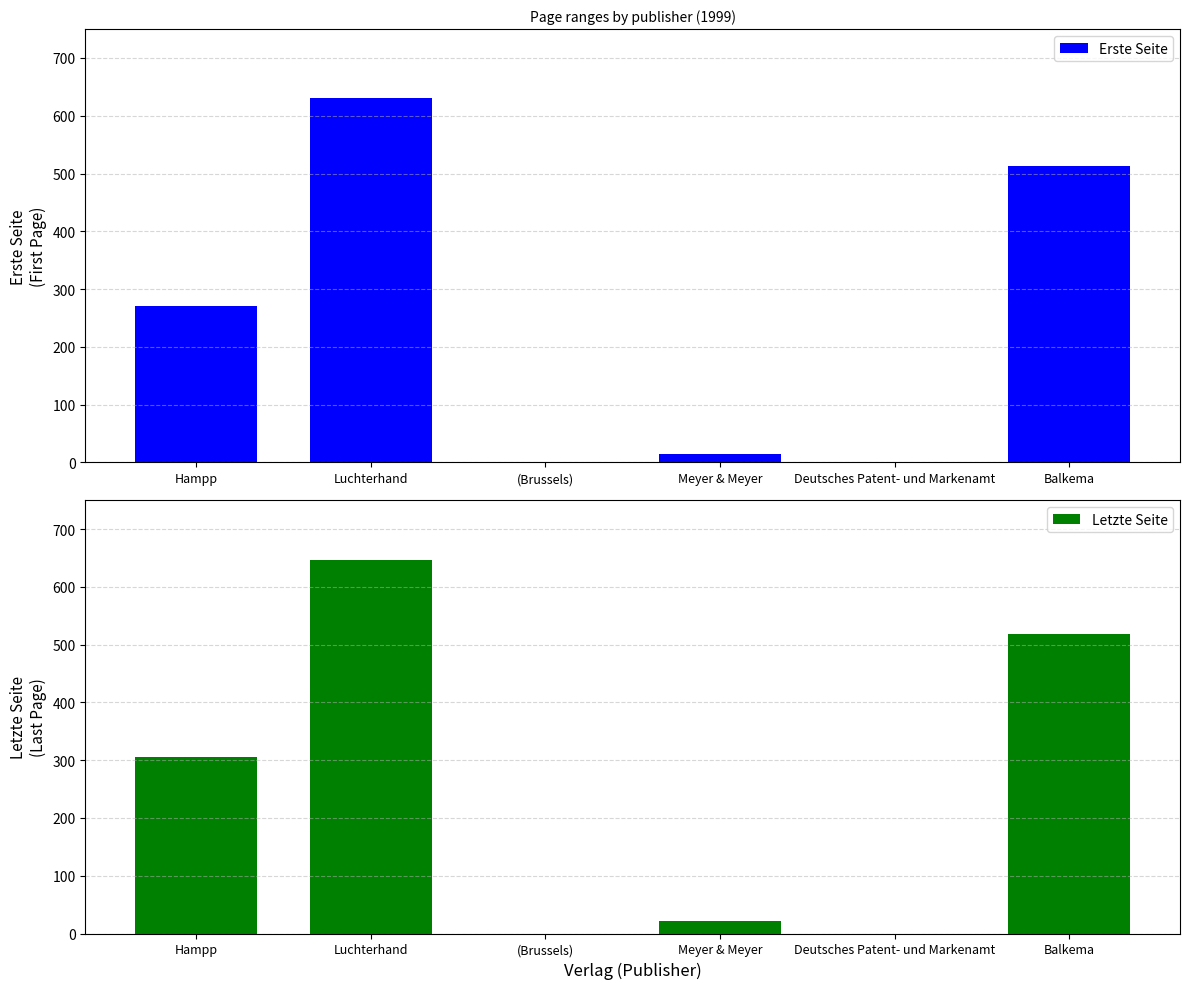

Reading left to right, extract all data points from this chart.

Erste Seite: 271	630	0	15	0	513
Letzte Seite: 306	646	0	21	0	518